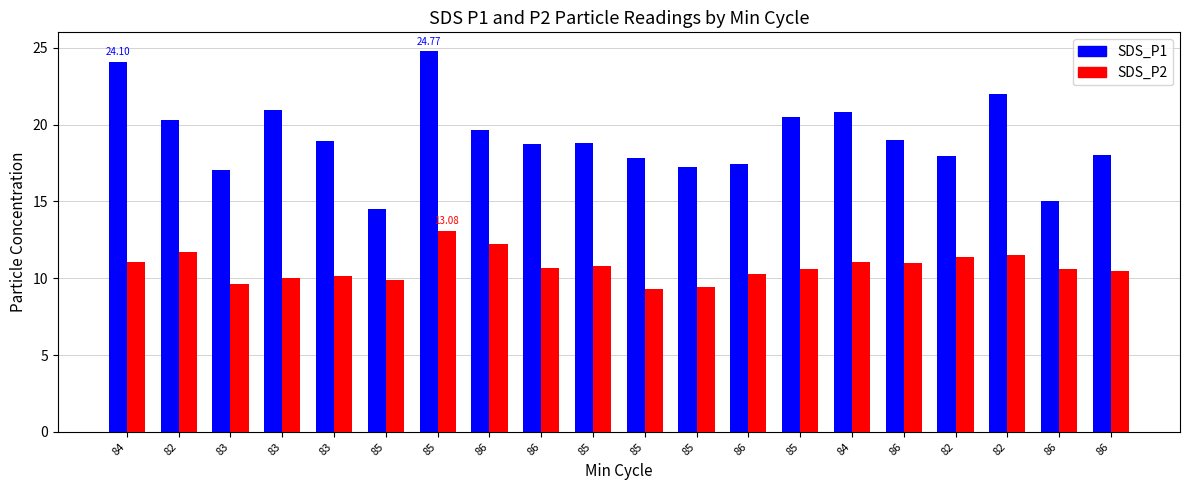

What are all the series names shown in the legend?

SDS_P1, SDS_P2